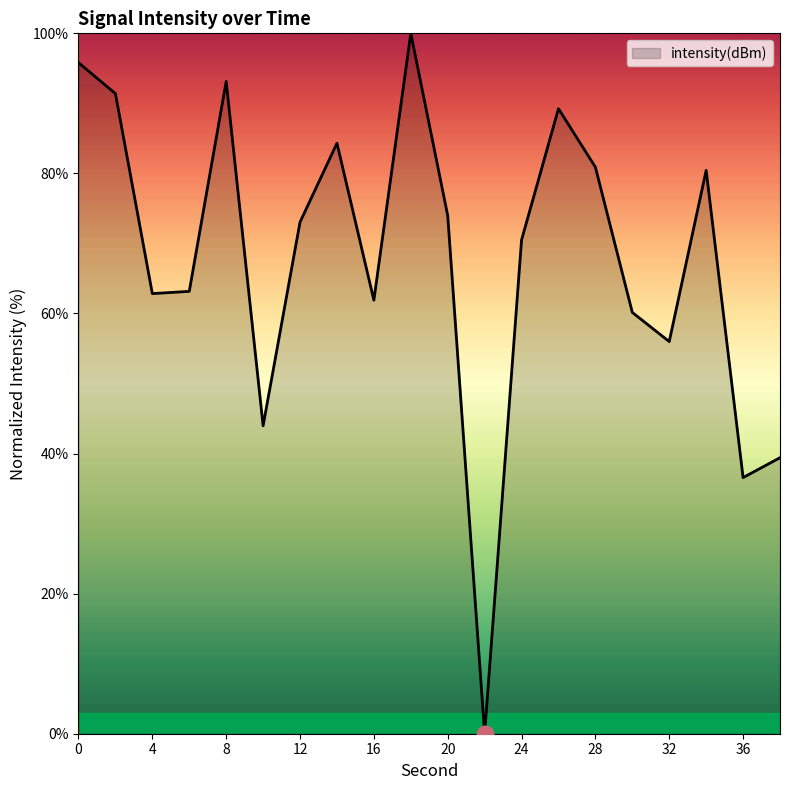

How many distinct data groups are displayed?

1